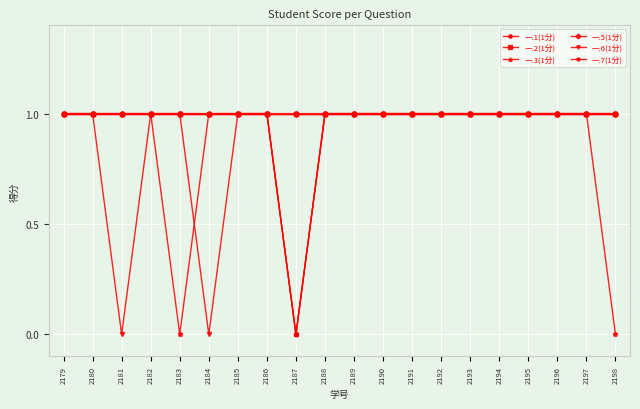

Does the chart have visible grid lines?

Yes